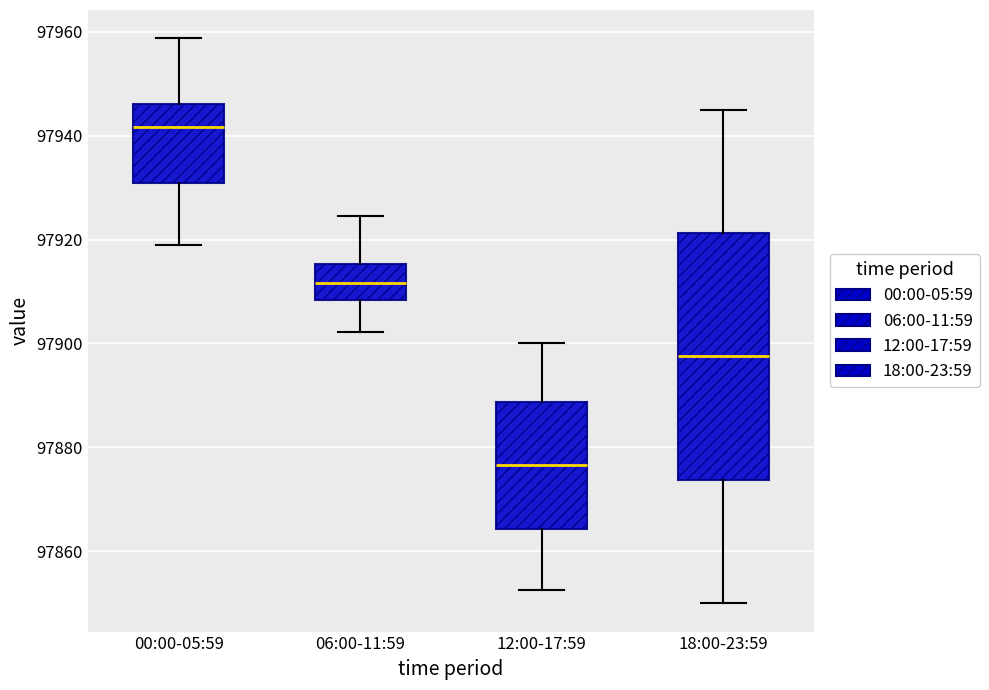

Where does the lower whisker of the box for 06:00-11:59 end on the y-axis? The values are not printed on the chart, so give them approximately, as read against the axis.

97902